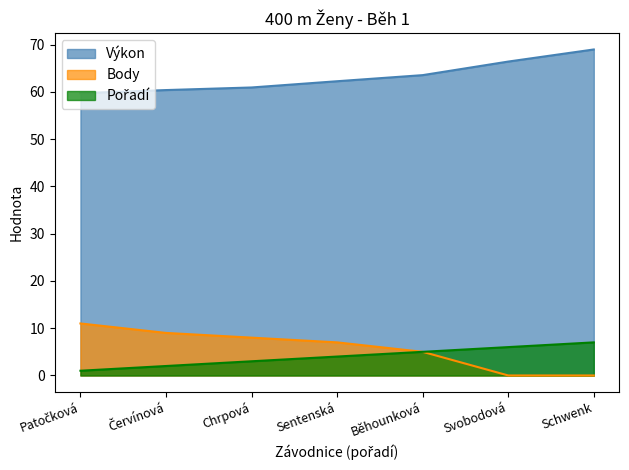

True or false: Výkon and Pořadí cross at least once.

False